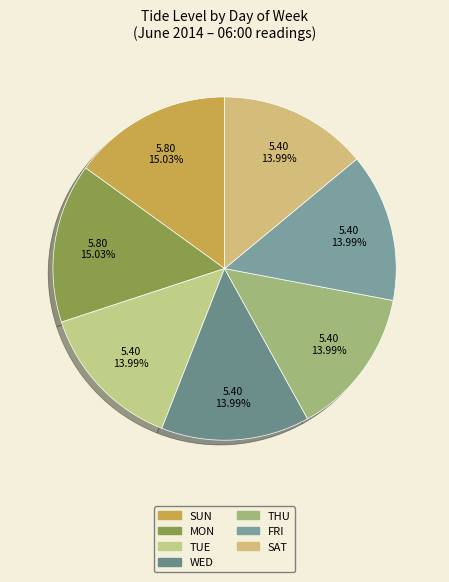

To the nearest percent, what is the average slice percentage?

14%